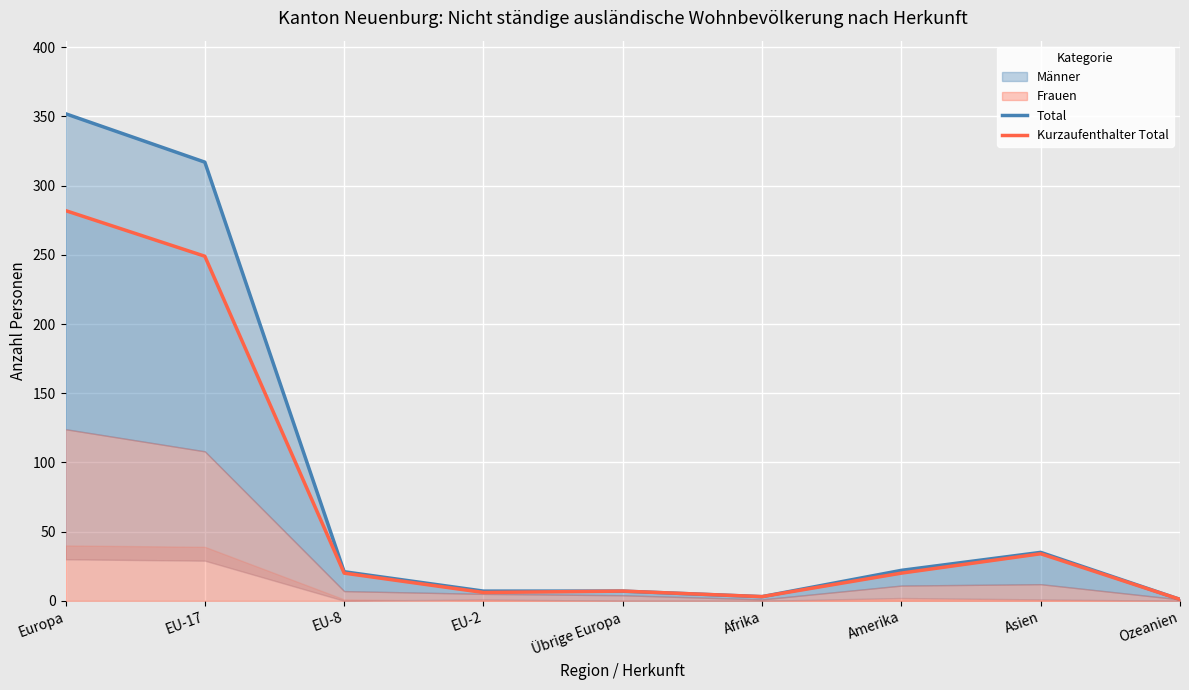

The Kurzaufenthalter Total series shows 282 at Europa. True or false?

True